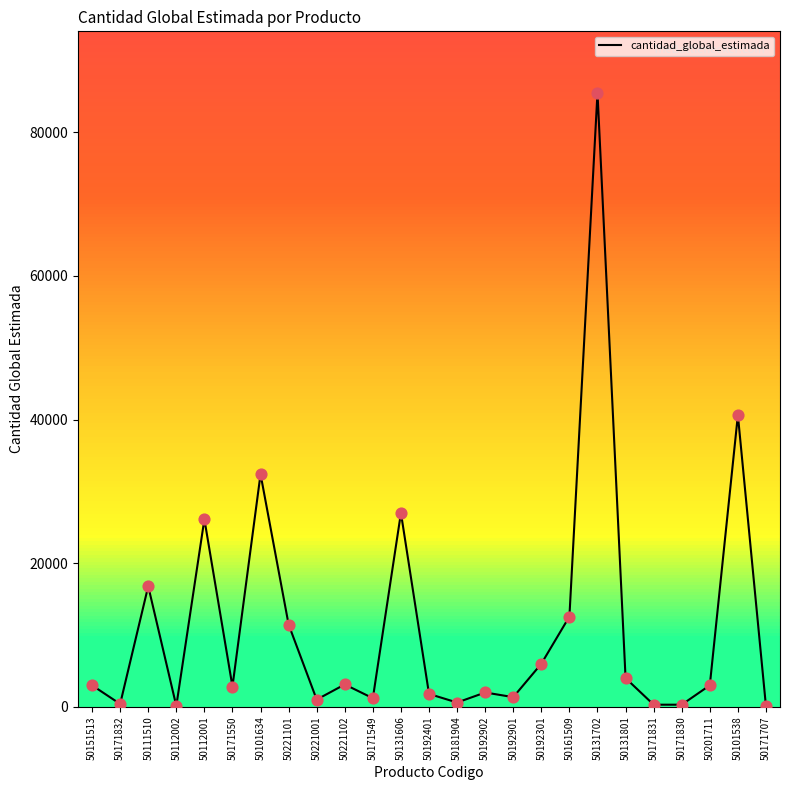

What is the change in value from 50171832 to 50221102?

+2720